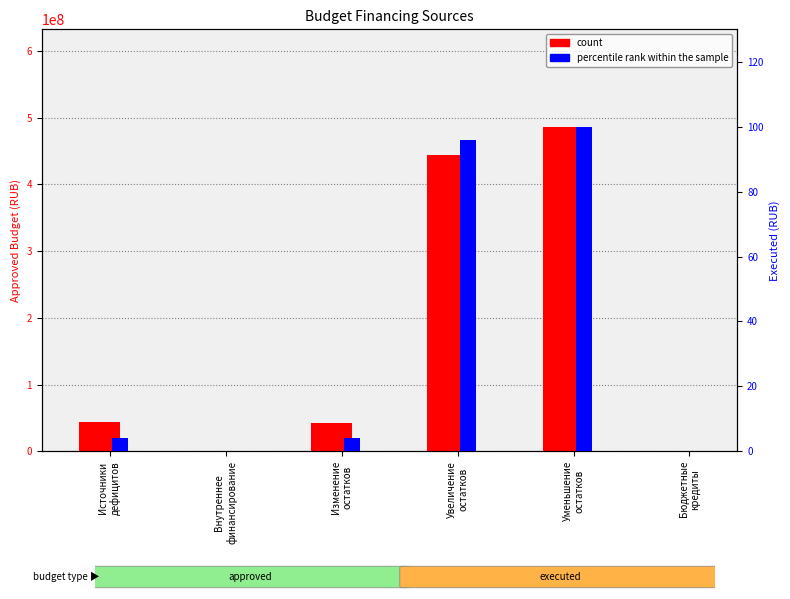

Is it true that count equals 214007.1 at Внутреннее
финансирование?

False